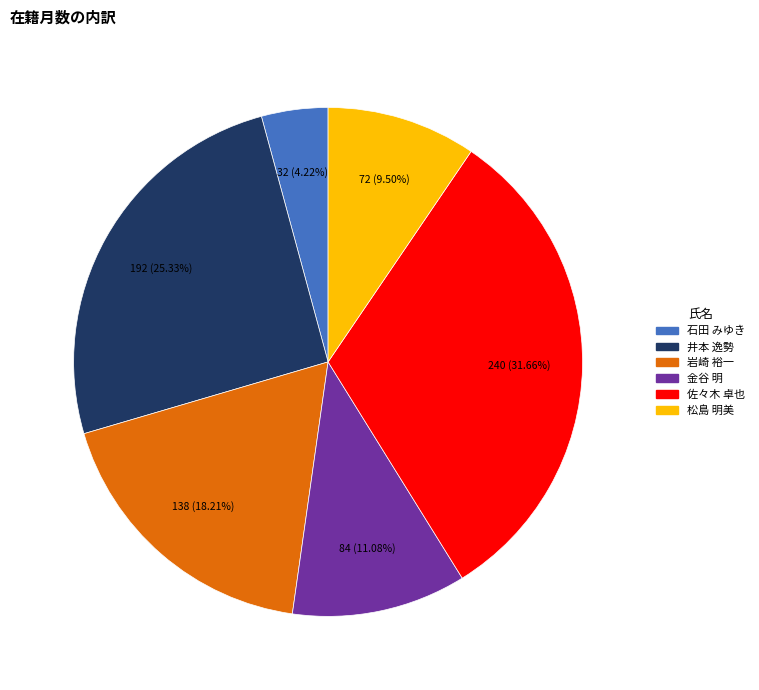

Between 岩崎 裕一 and 井本 逸勢, which is larger?

井本 逸勢